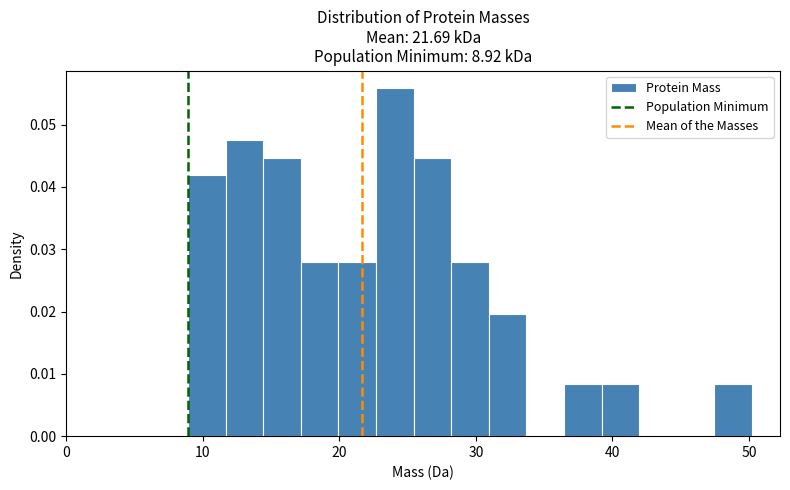

Around what value on the x-axis is the tallest bar? Give the approximate position of its centre, as read against the axis.

24